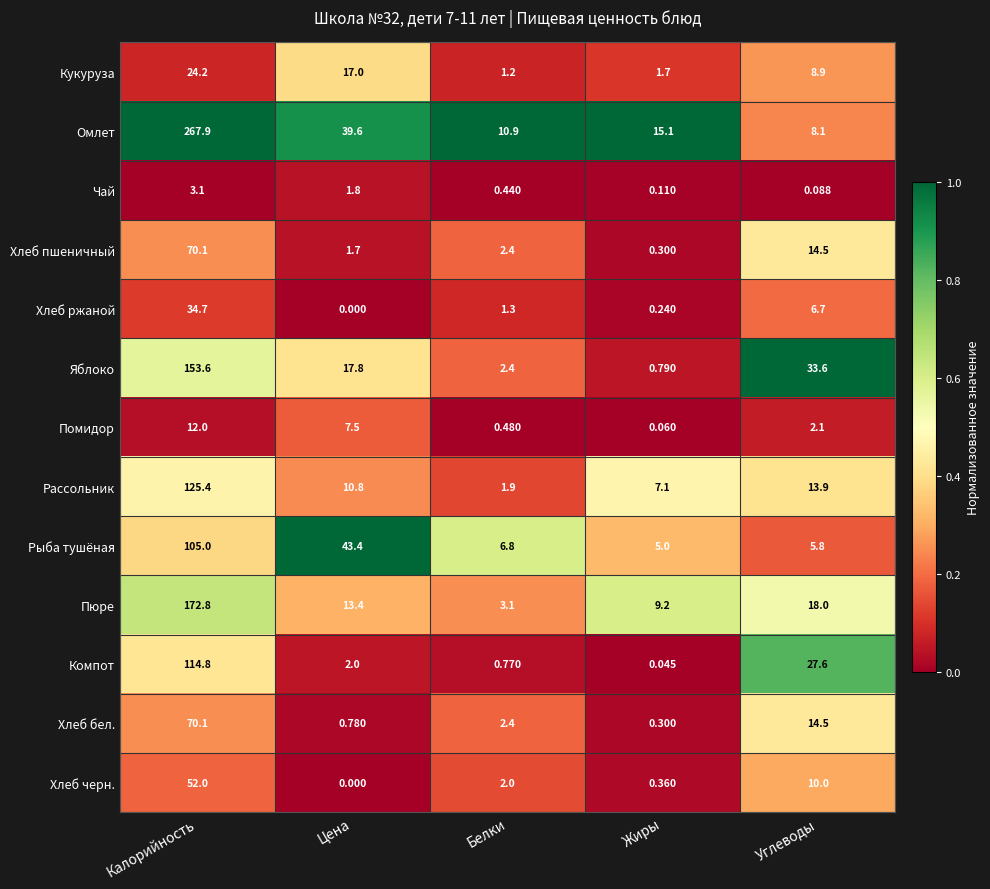

List the labels in order of Хлеб черн. value, largest first.

Калорийность, Углеводы, Белки, Жиры, Цена